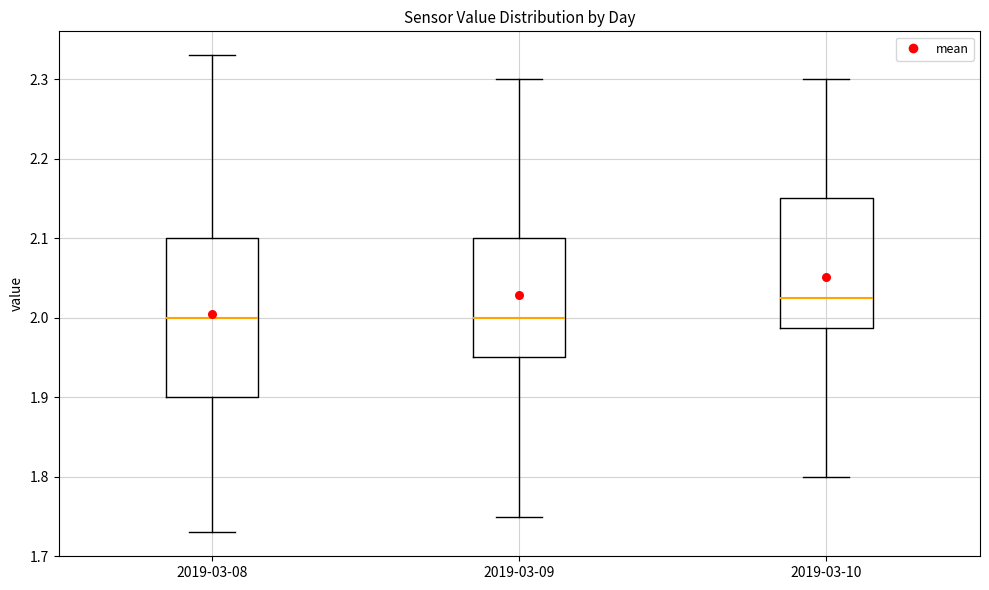

Reading left to right, read every box against the y-axis: the position of its median line, the range the box covers, and the ends of its whiskers. The values are not printed on the chart, so give them approximately, as read against the axis.

2019-03-08: median 2.00, box 1.90 to 2.10, whiskers 1.73 to 2.33
2019-03-09: median 2.00, box 1.95 to 2.10, whiskers 1.75 to 2.30
2019-03-10: median 2.03, box 1.99 to 2.15, whiskers 1.80 to 2.30